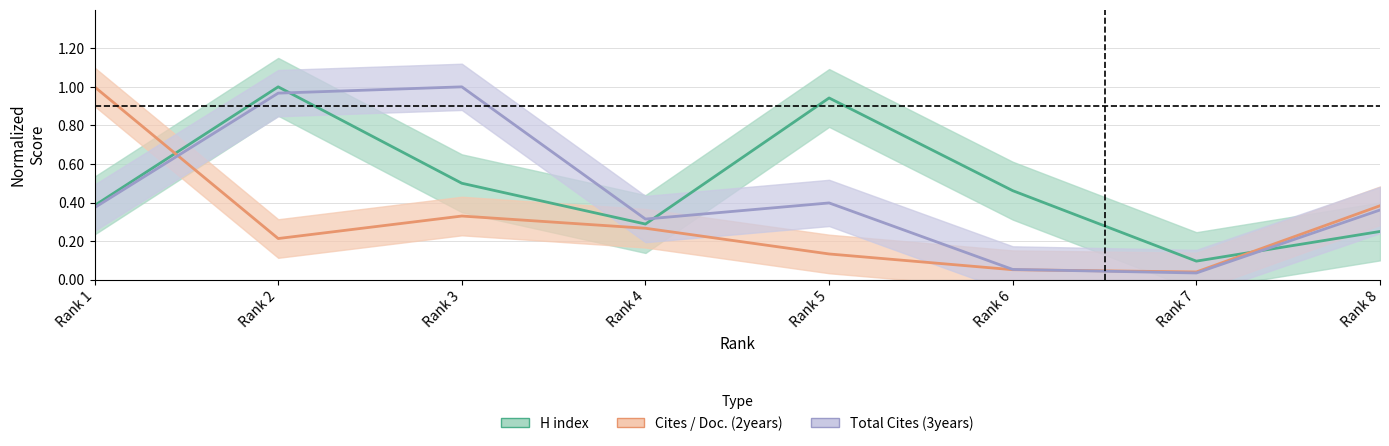

What is the value of the H index point at the 4th from the left?

0.3